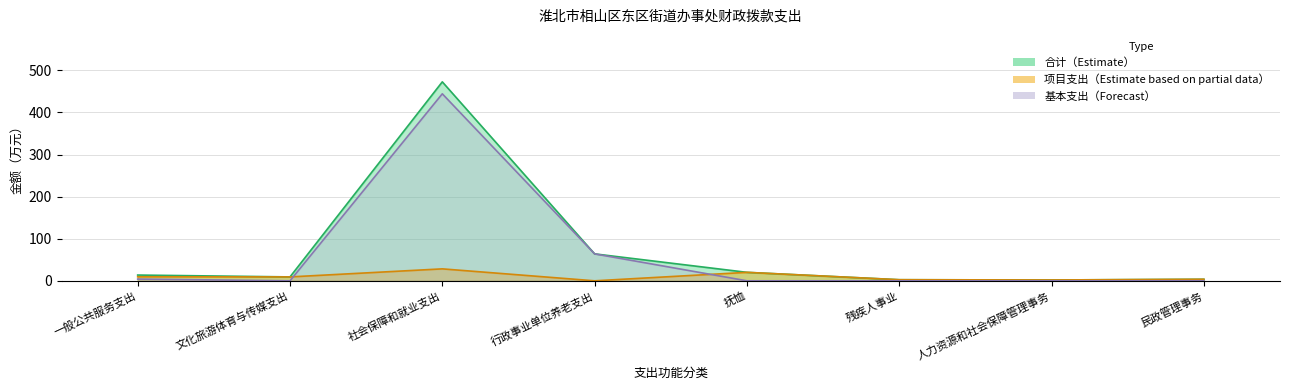

What is the label of the 4th point from the right?

抚恤